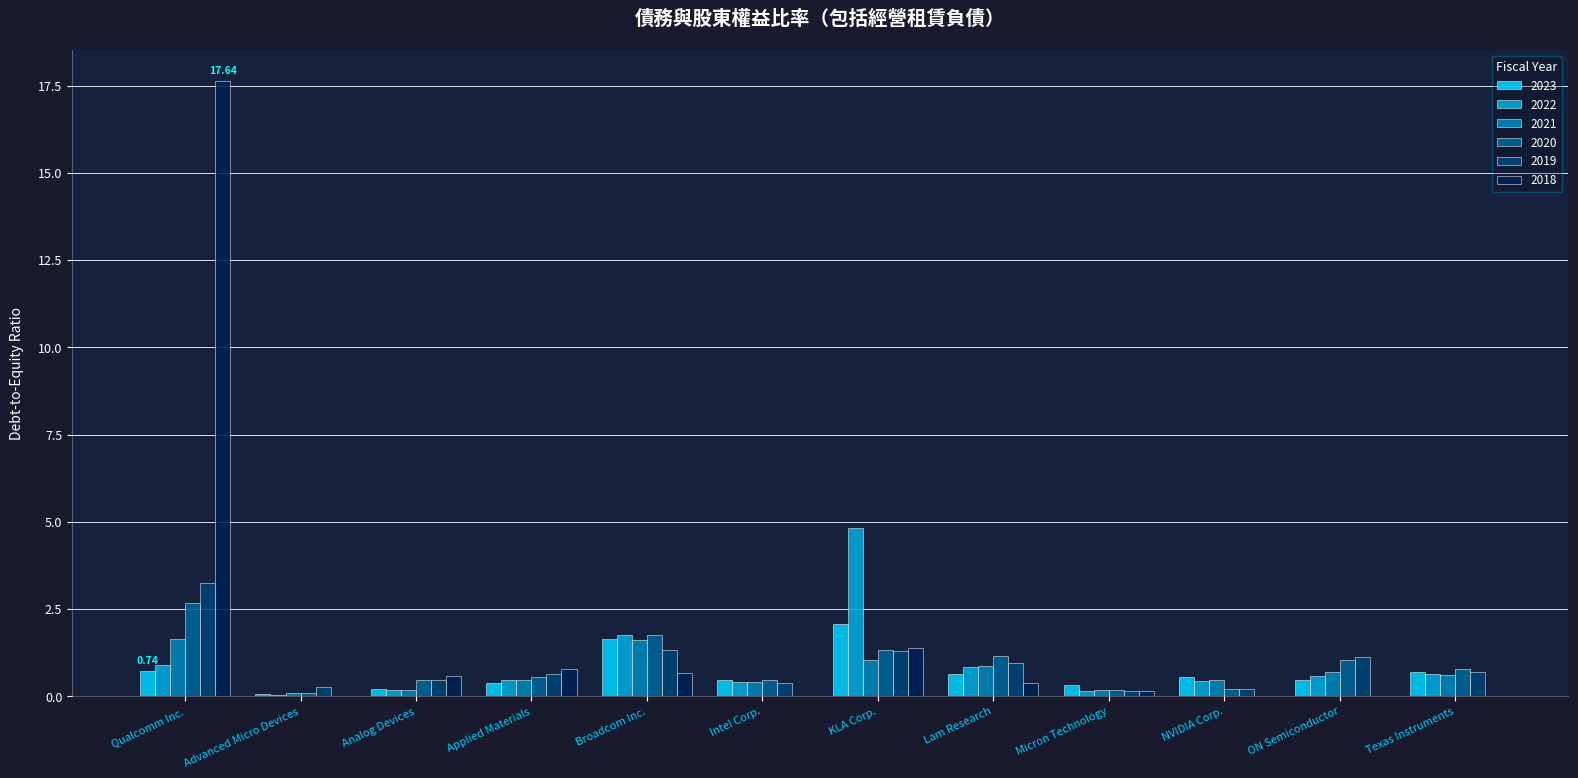

Is the value of 2023 at ON Semiconductor greater than the value of 2022 at Qualcomm Inc.?

No